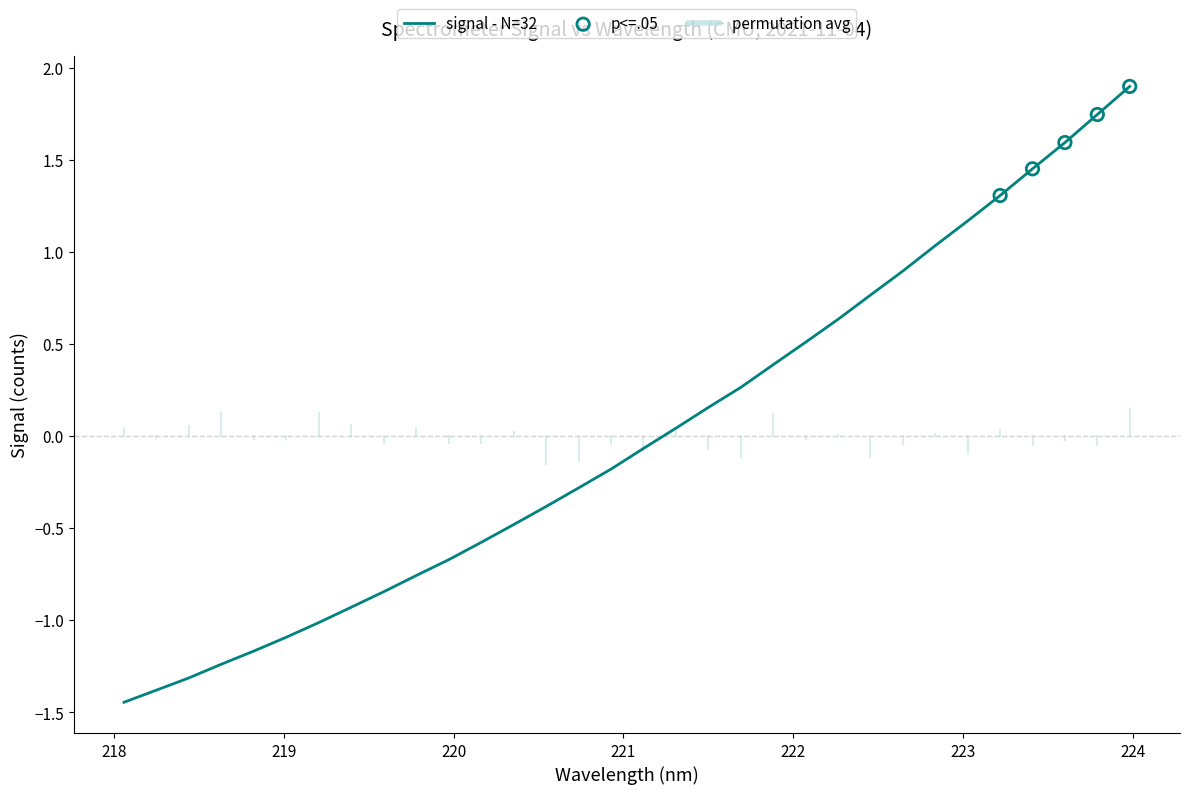

What is the greatest value displayed?

1.9